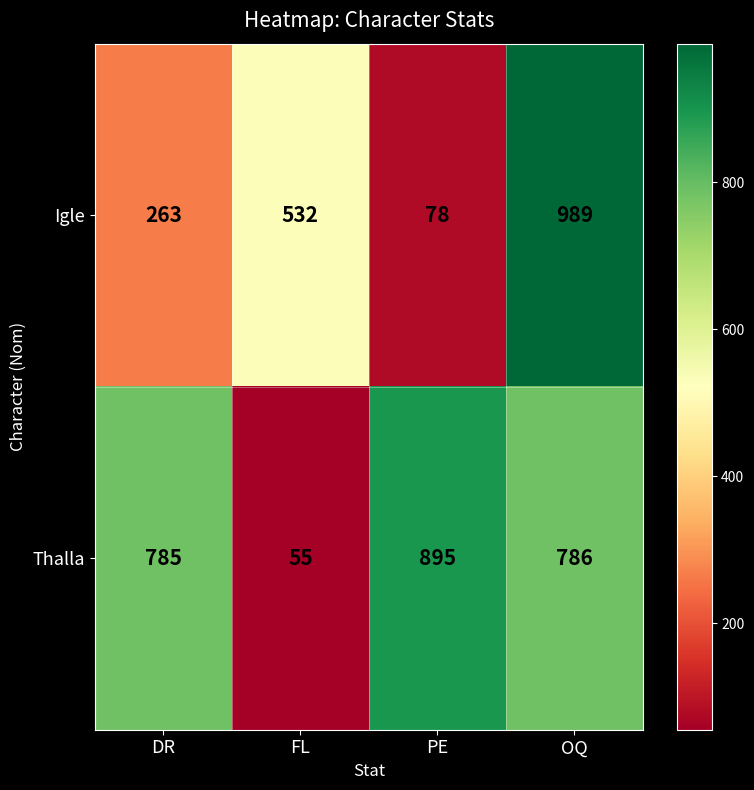

How many distinct data groups are displayed?

2